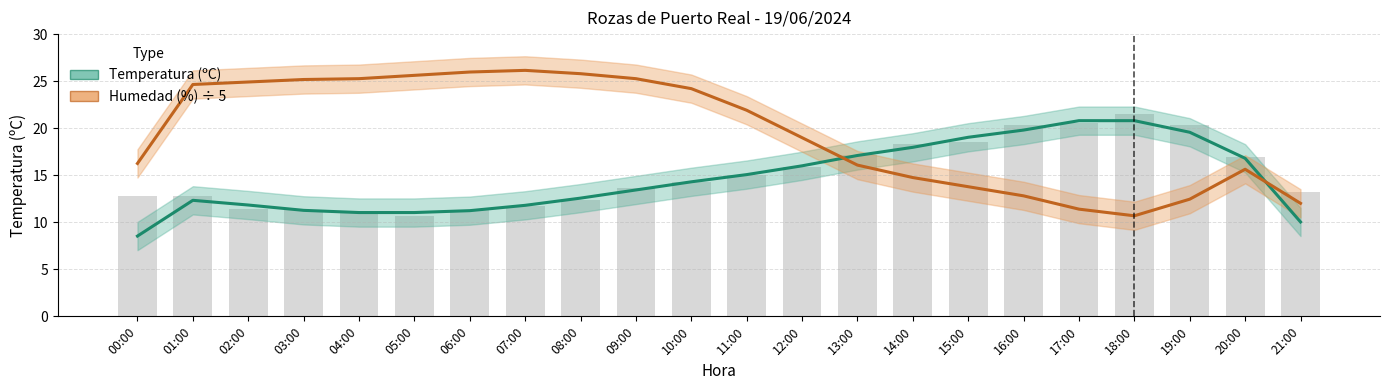

Reading left to right, what are all the values shown in this chart?

00:00=12.8	01:00=12.8	02:00=11.4	03:00=11.3	04:00=11.1	05:00=10.7	06:00=11.3	07:00=11.7	08:00=12.4	09:00=13.6	10:00=14.3	11:00=15.0	12:00=15.9	13:00=17.1	14:00=18.3	15:00=18.5	16:00=20.3	17:00=20.6	18:00=21.5	19:00=20.3	20:00=16.9	21:00=13.2